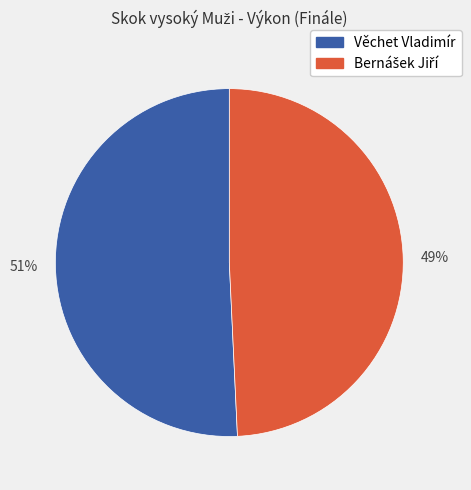

Which slice is the largest?

Věchet Vladimír